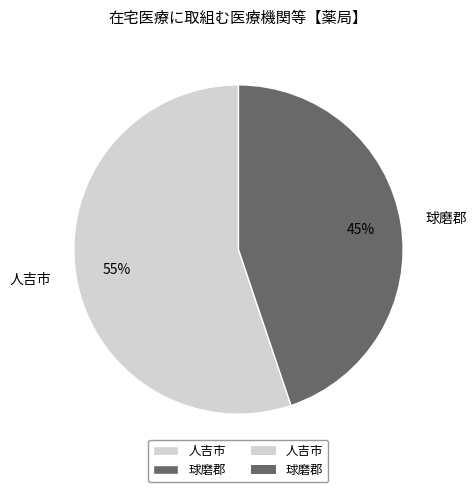

What is the ratio of the value at 球磨郡 to the value at 人吉市?

0.8